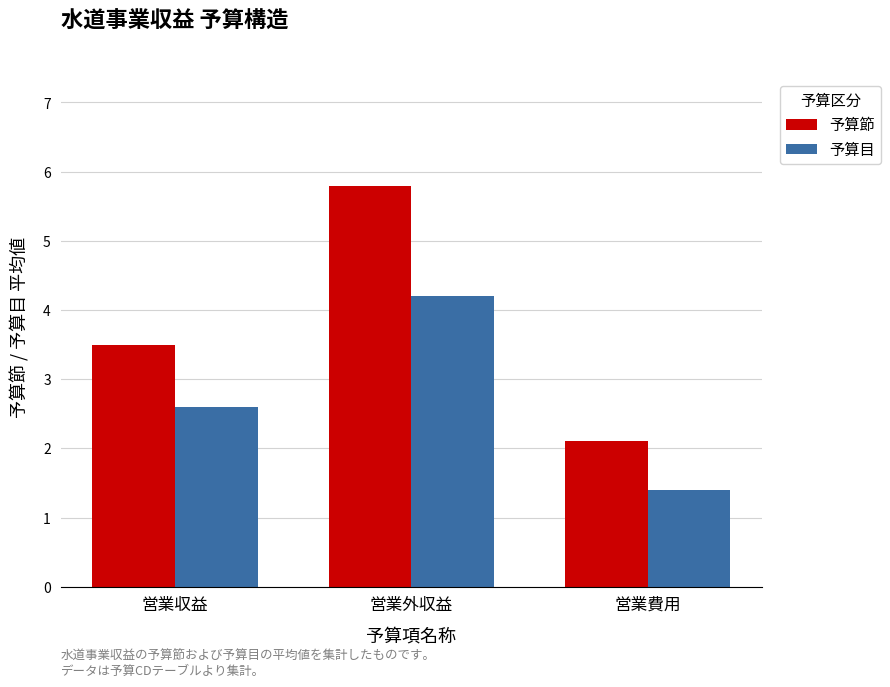

Does the chart contain stacked bars?

No